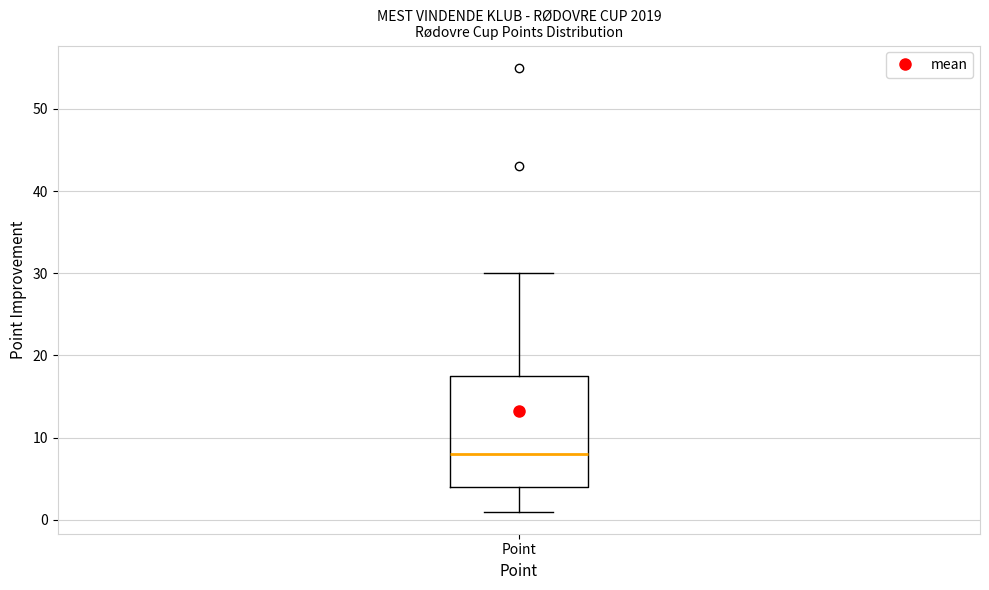

Read this box plot against the y-axis: the position of the median line, the range covered by the box, and the ends of both whiskers. The values are not printed on the chart, so give them approximately, as read against the axis.

median 8, box 4 to 18, whiskers 1 to 30